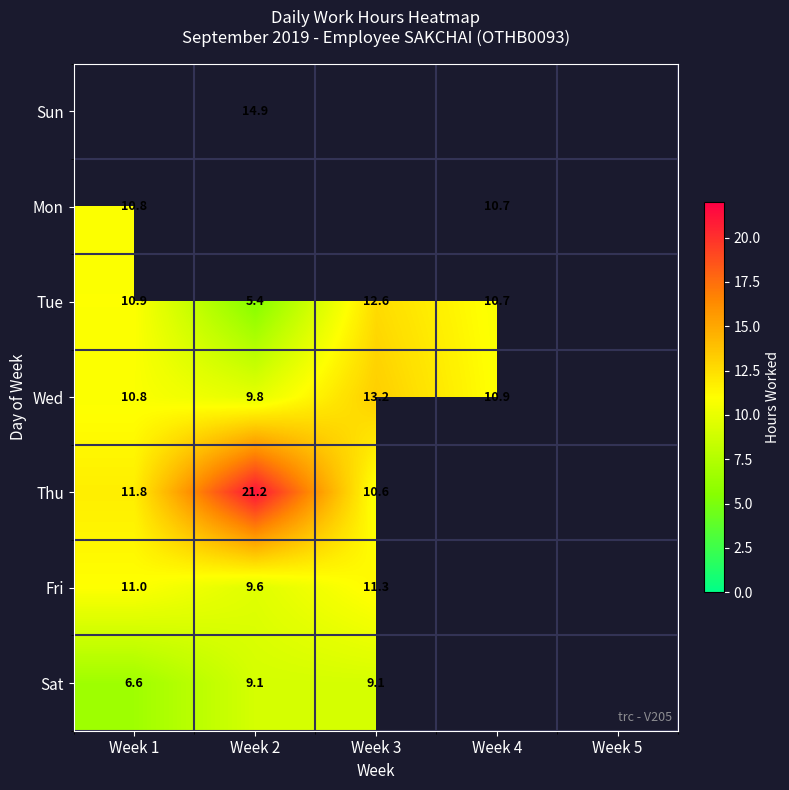

Between Week 1 and Week 3, which series saw the biggest shift?

Sat